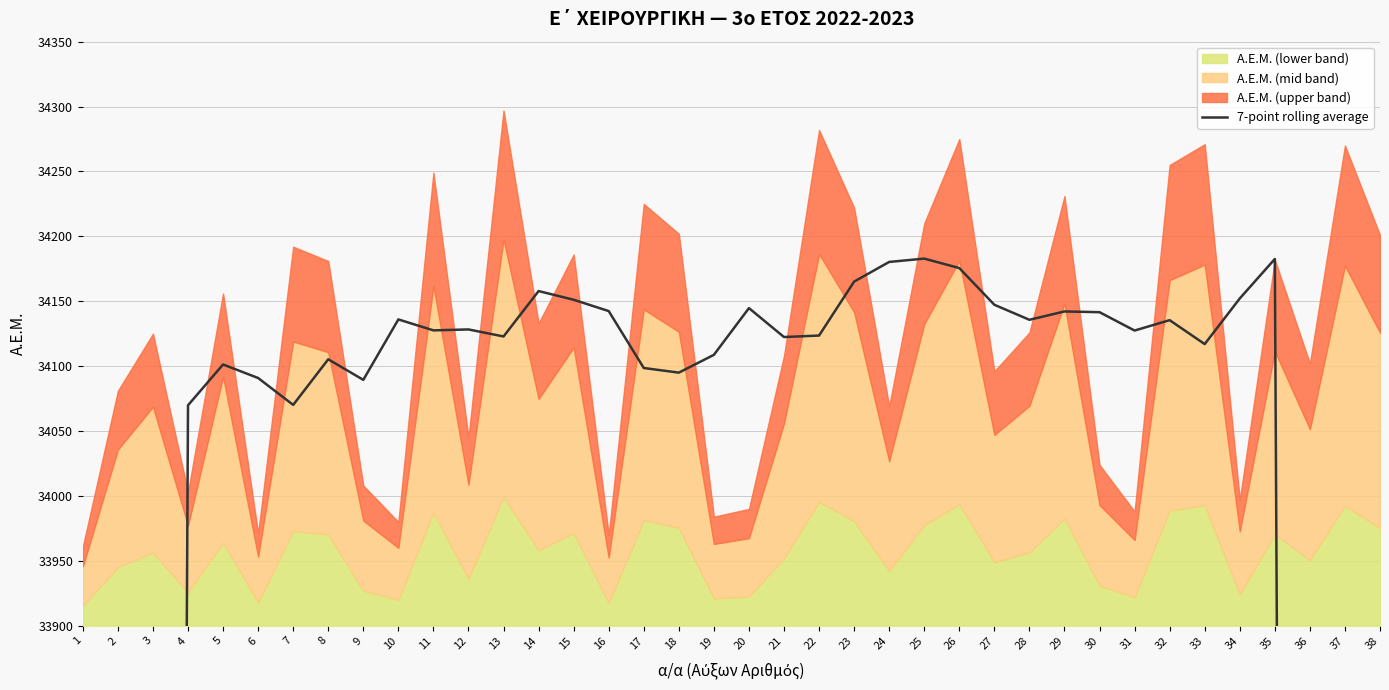

What is the difference between the second highest and second lowest values?

14646.1